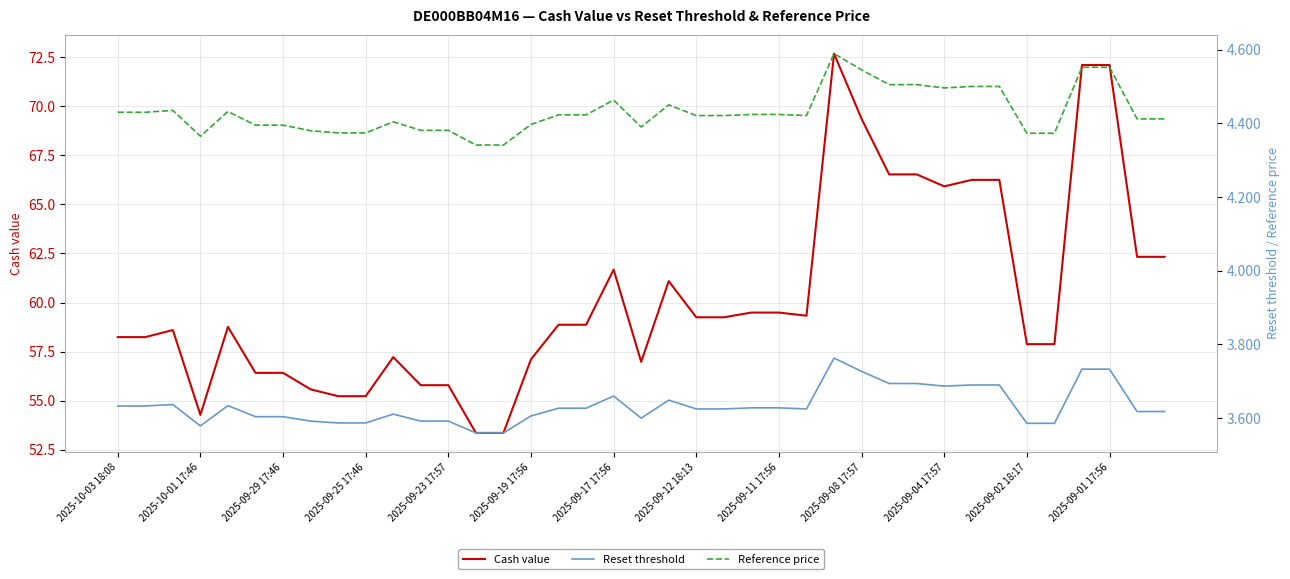

What is the spread (max minus min) of values at 2025-09-04 17:57?

62.2